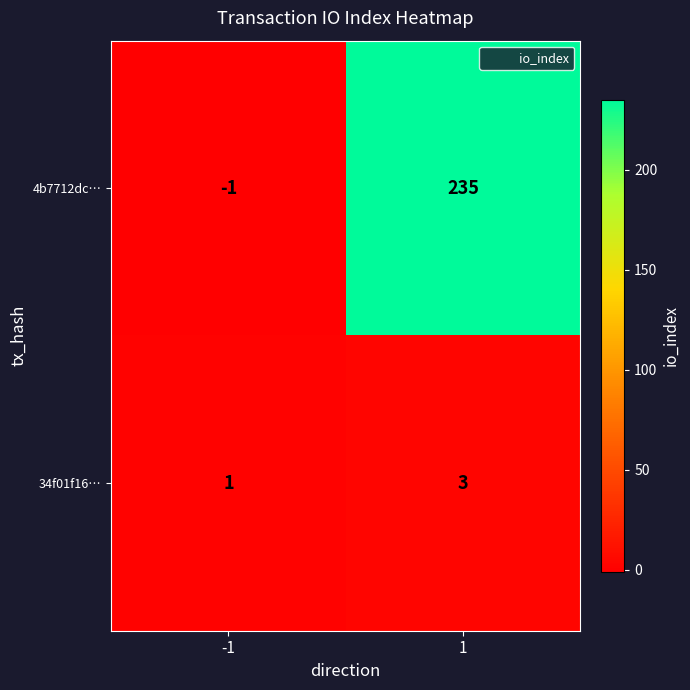

Reading left to right, transcribe all the data shown in this chart.

4b7712dc…: -1	235
34f01f16…: 1	3